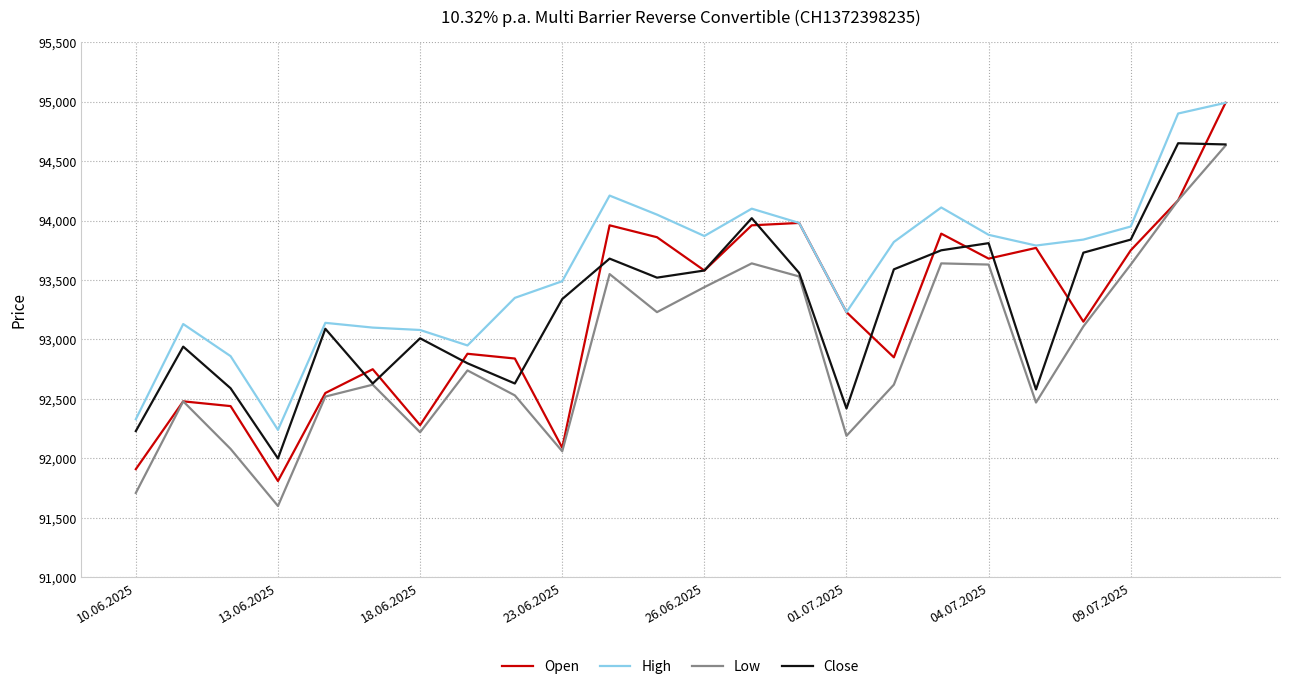

Which series has the largest total across all categories?

High